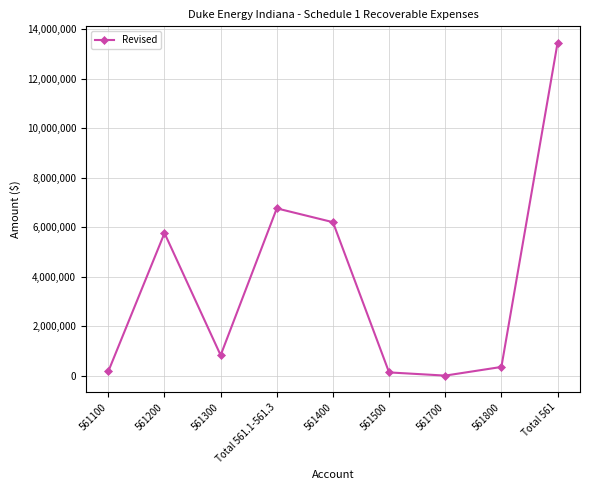

What is the maximum value shown in the chart?

13452793